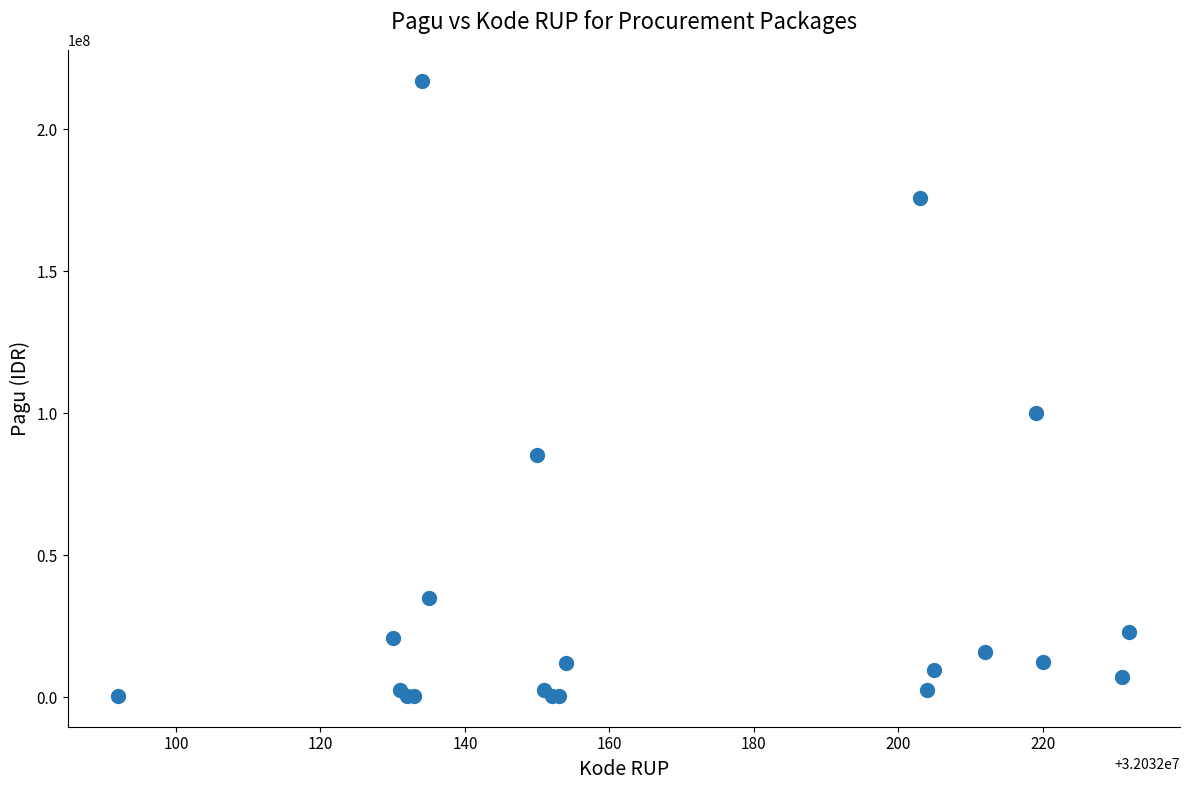

What Y value in the scatter plot is closest to 108800000?

99958000